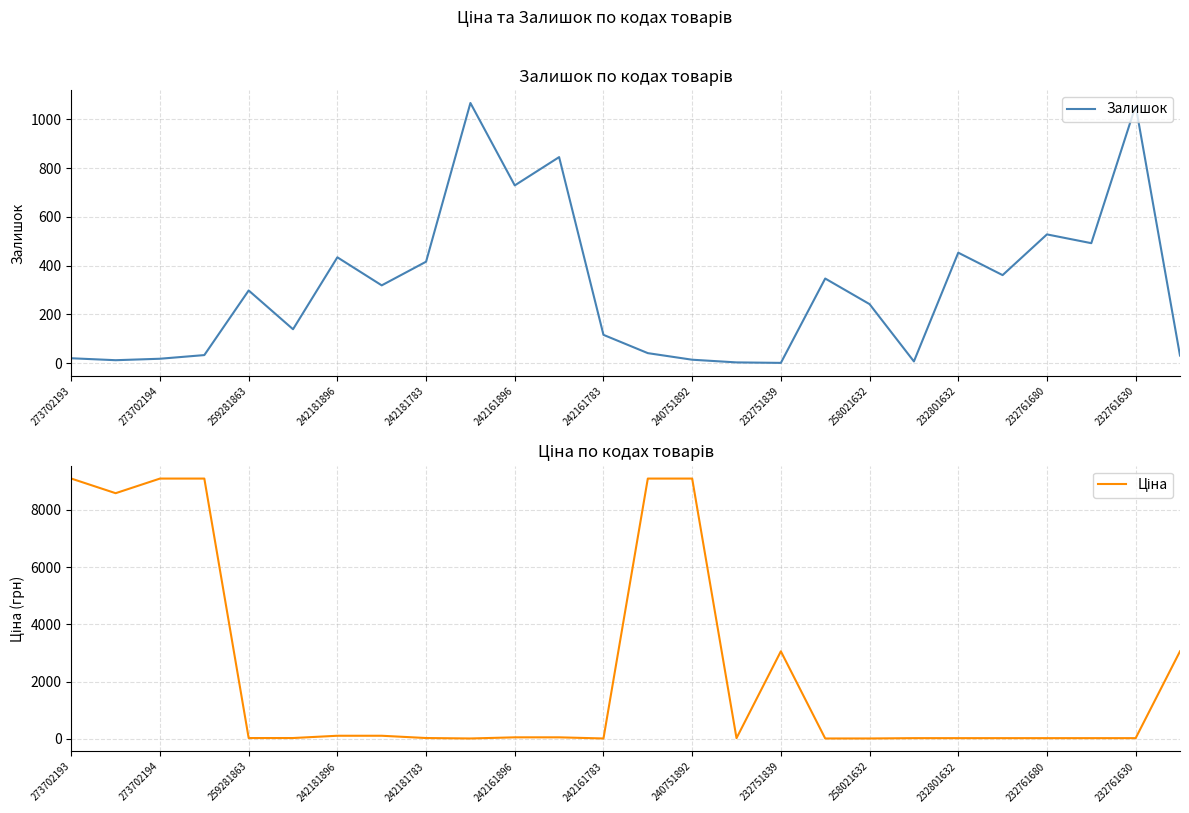

Does the chart display data point markers on the line(s)?

No